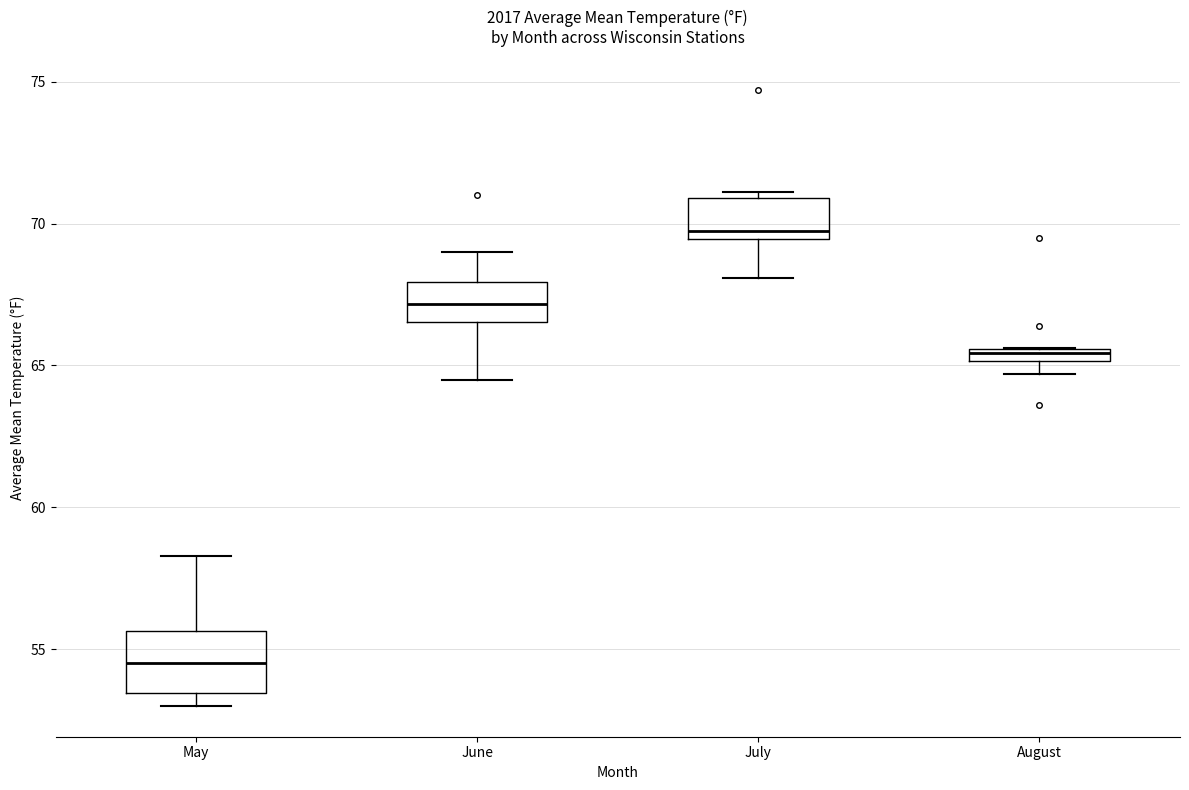

Which box has the lowest median line?

May